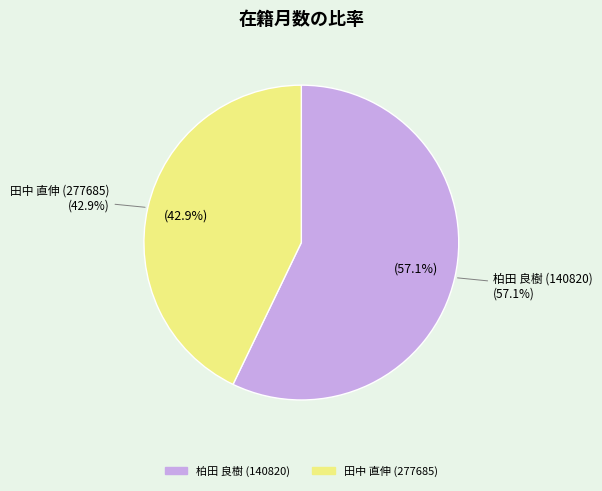

Which slice represents more than half of the pie?

柏田 良樹 (140820)